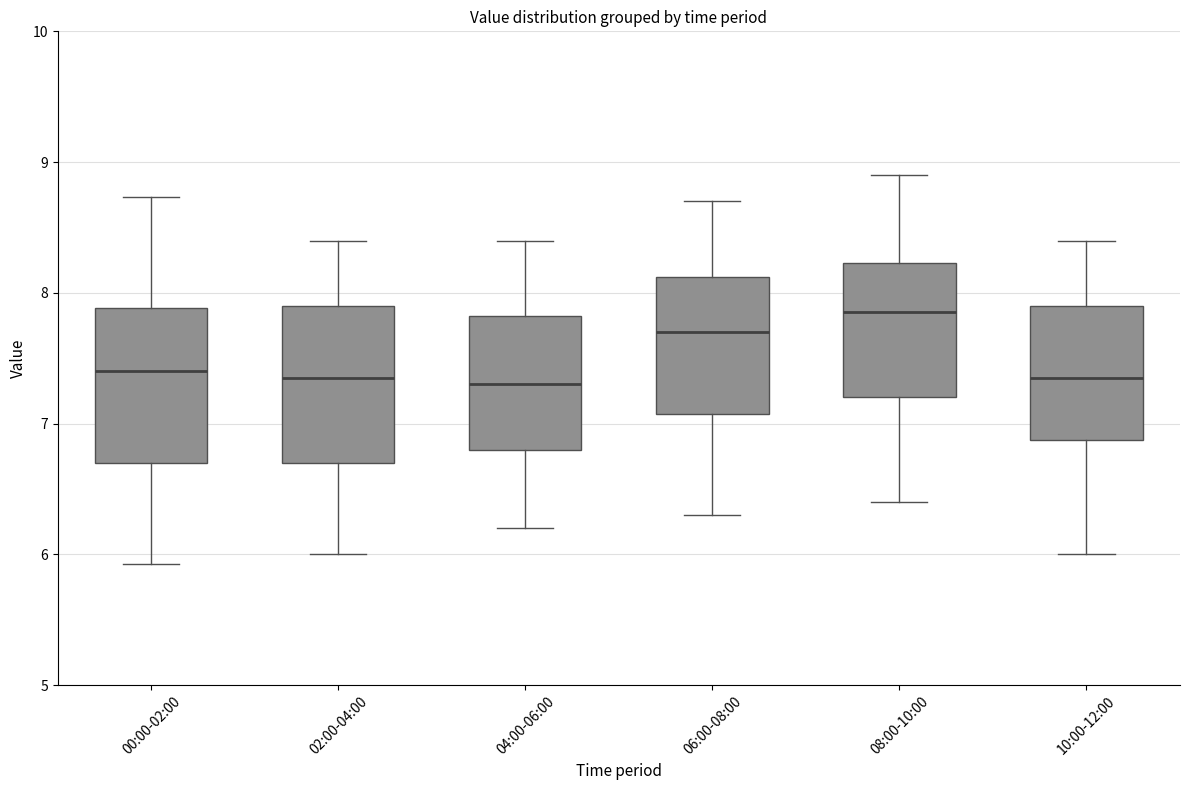

Reading left to right, read every box against the y-axis: the position of its median line, the range the box covers, and the ends of its whiskers. The values are not printed on the chart, so give them approximately, as read against the axis.

00:00-02:00: median 7.4, box 6.7 to 7.9, whiskers 5.9 to 8.7
02:00-04:00: median 7.4, box 6.7 to 7.9, whiskers 6.0 to 8.4
04:00-06:00: median 7.3, box 6.8 to 7.8, whiskers 6.2 to 8.4
06:00-08:00: median 7.7, box 7.1 to 8.1, whiskers 6.3 to 8.7
08:00-10:00: median 7.9, box 7.2 to 8.2, whiskers 6.4 to 8.9
10:00-12:00: median 7.4, box 6.9 to 7.9, whiskers 6.0 to 8.4